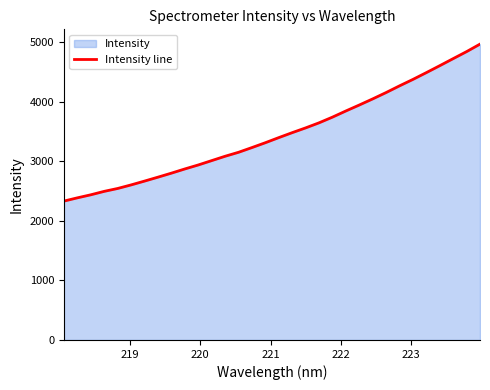

How many lines are shown in the chart?

1